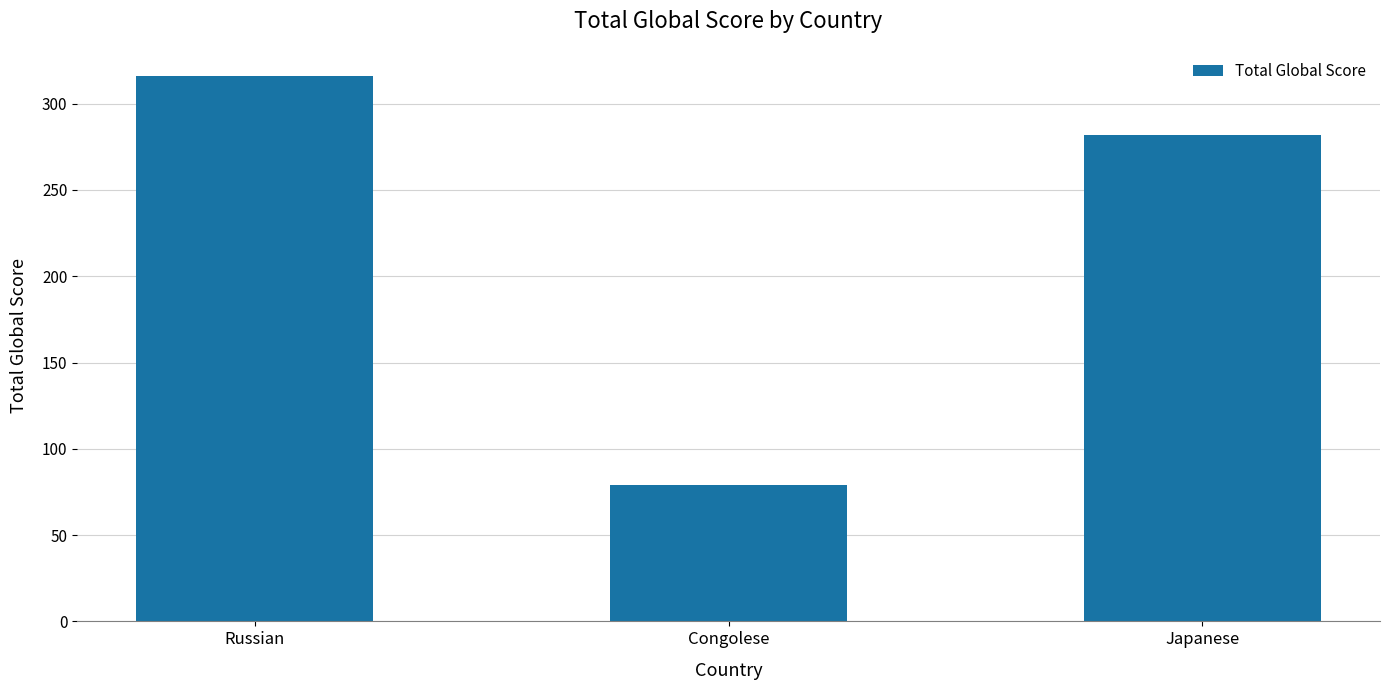

What is the sum of the values at Japanese and Congolese?

361